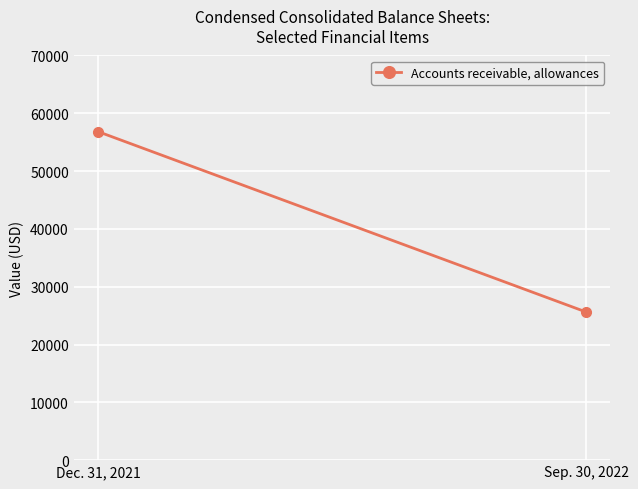

What value does the data have at Dec. 31, 2021, to the nearest 10?

56830